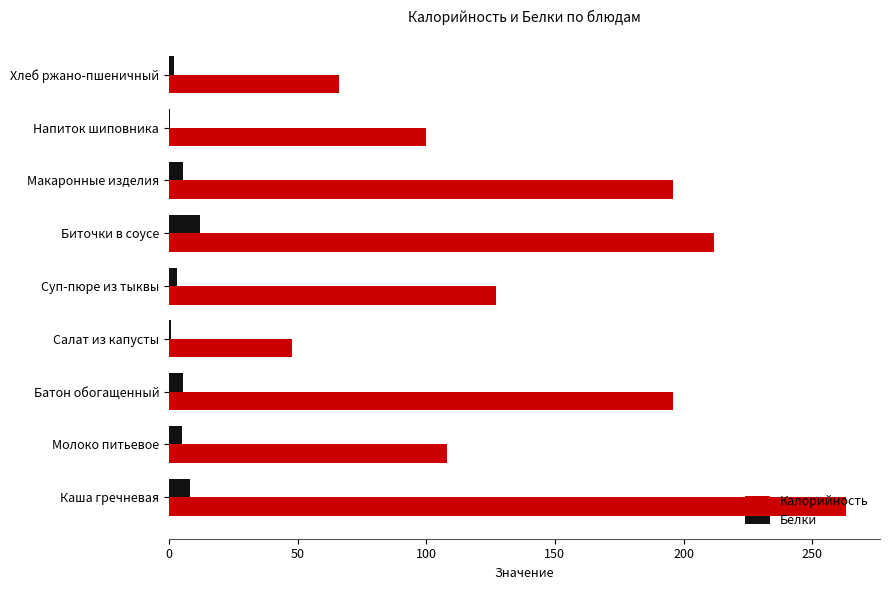

Is it true that Калорийность equals 48.0 at Салат из капусты?

True